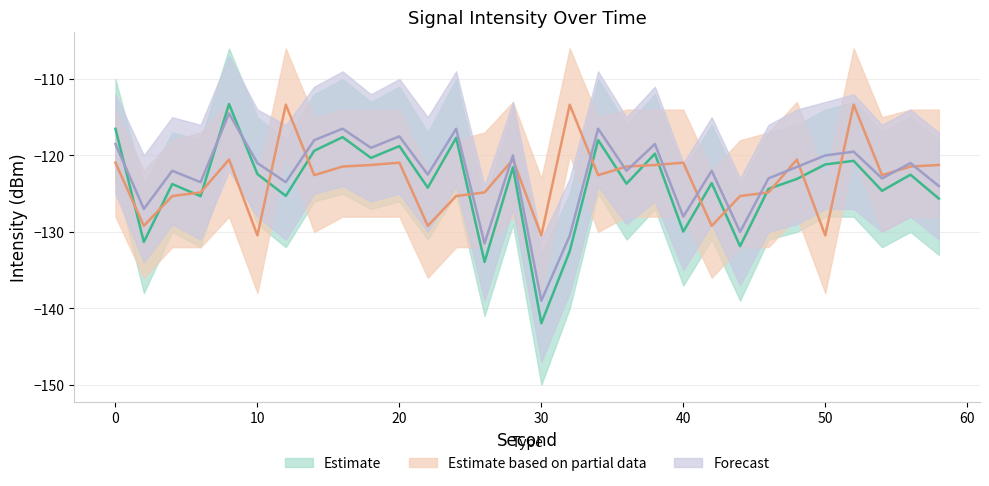

At 10, list the series in order from smallest to largest.

Estimate based on partial data, Estimate, Forecast